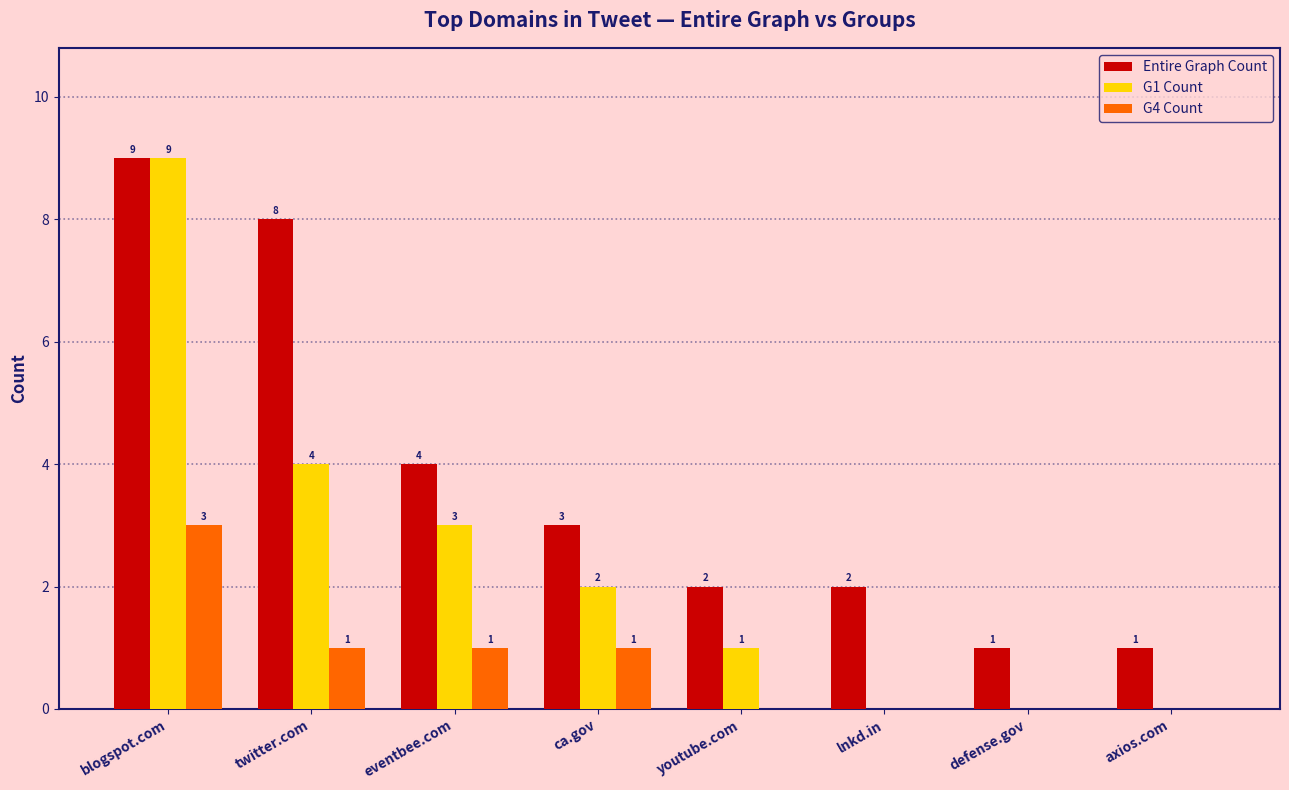

At which category is the sum across all series the highest?

blogspot.com